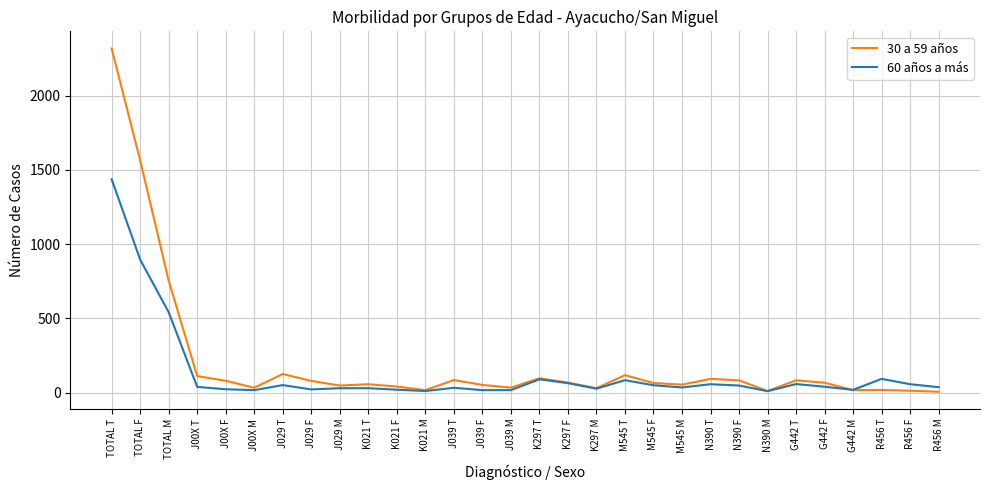

What is the difference between the maximum and second lowest values in the 30 a 59 años series?

2308